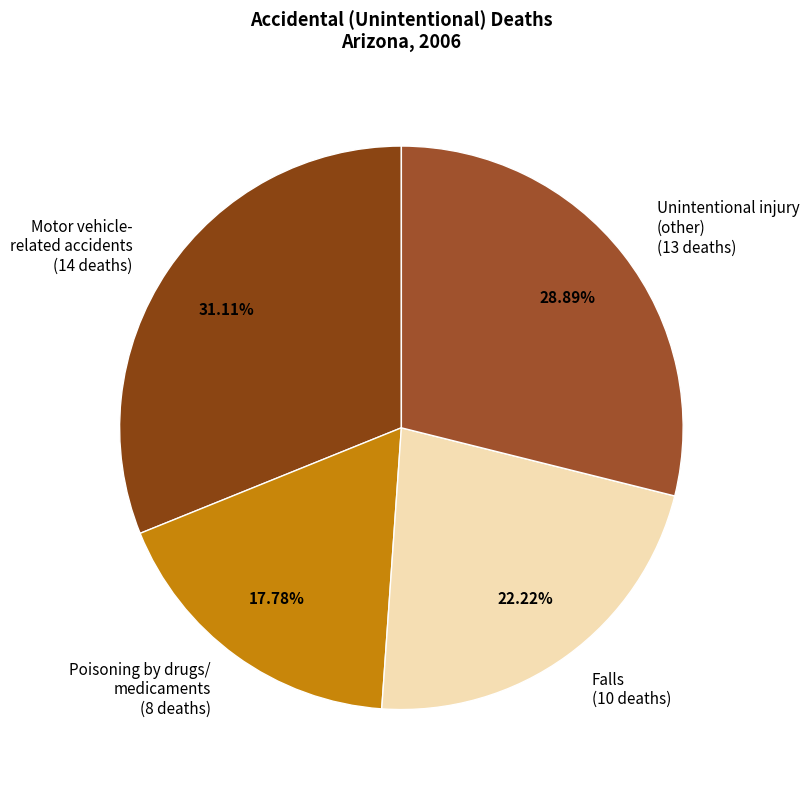

Does any single category account for the majority?

No